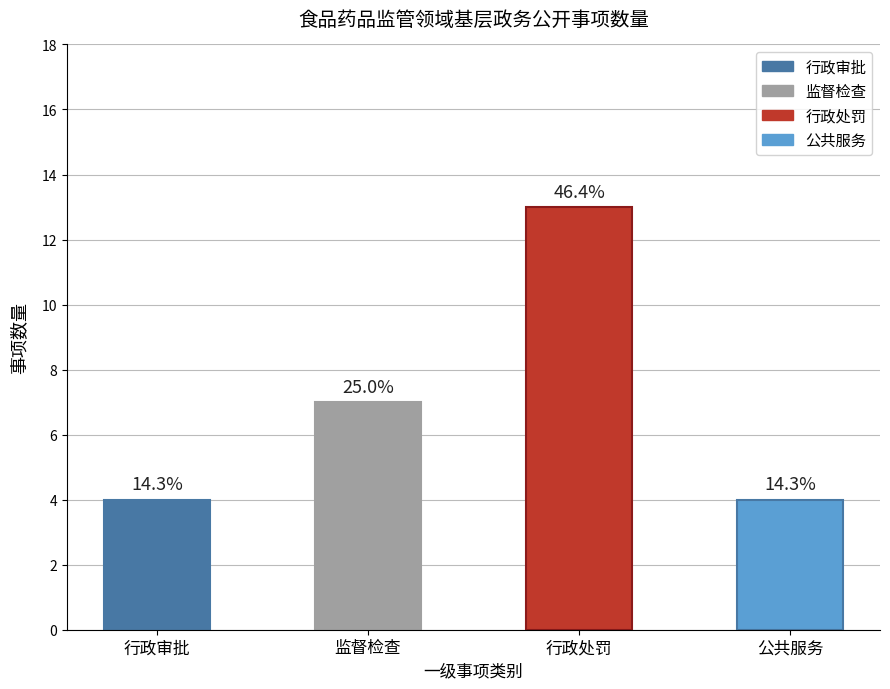

How many bars are there in total?

4